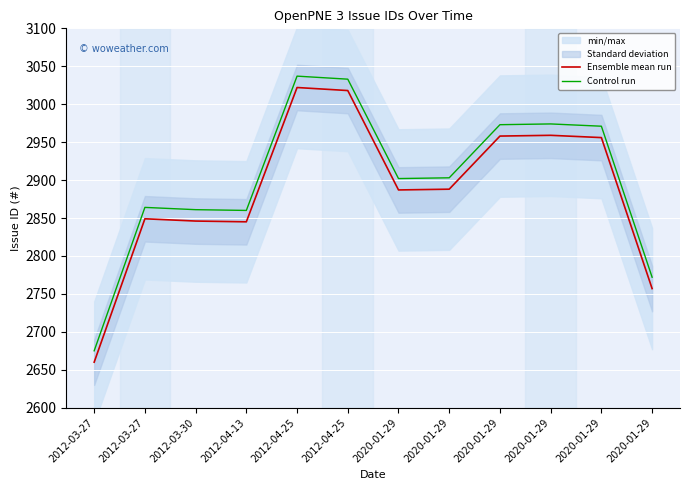

List the labels in order of Control run value, smallest first.

2012-03-27, 2020-01-29, 2012-04-13, 2012-03-30, 2012-03-27, 2020-01-29, 2020-01-29, 2020-01-29, 2020-01-29, 2020-01-29, 2012-04-25, 2012-04-25